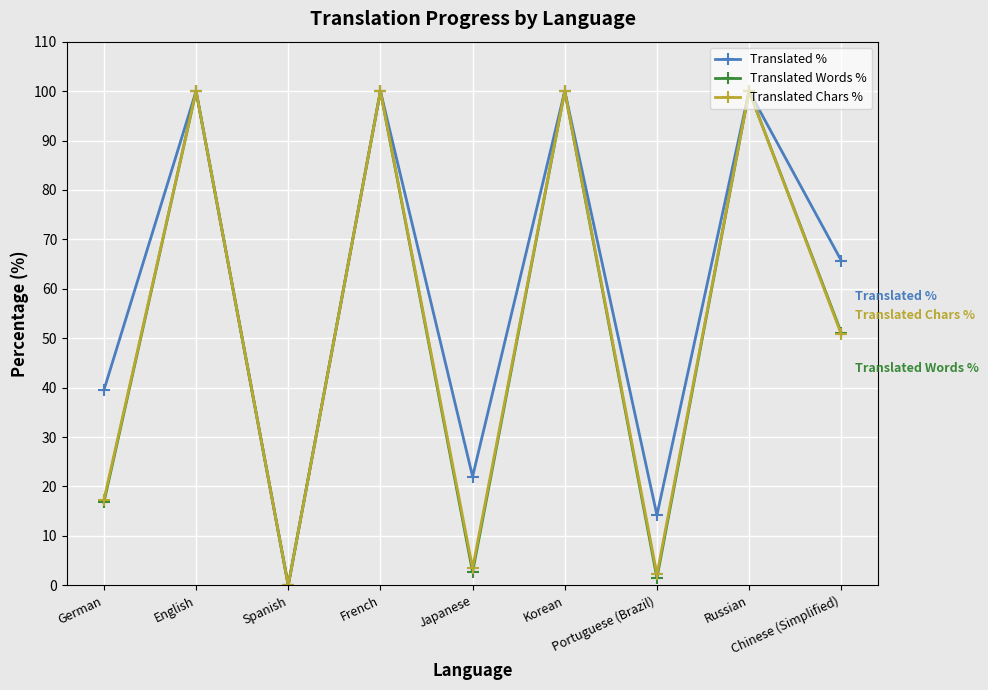

What is the greatest value displayed?

100.0